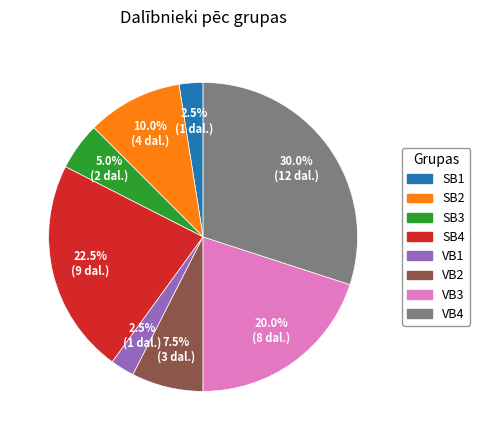

Which category has the biggest portion of the pie?

VB4